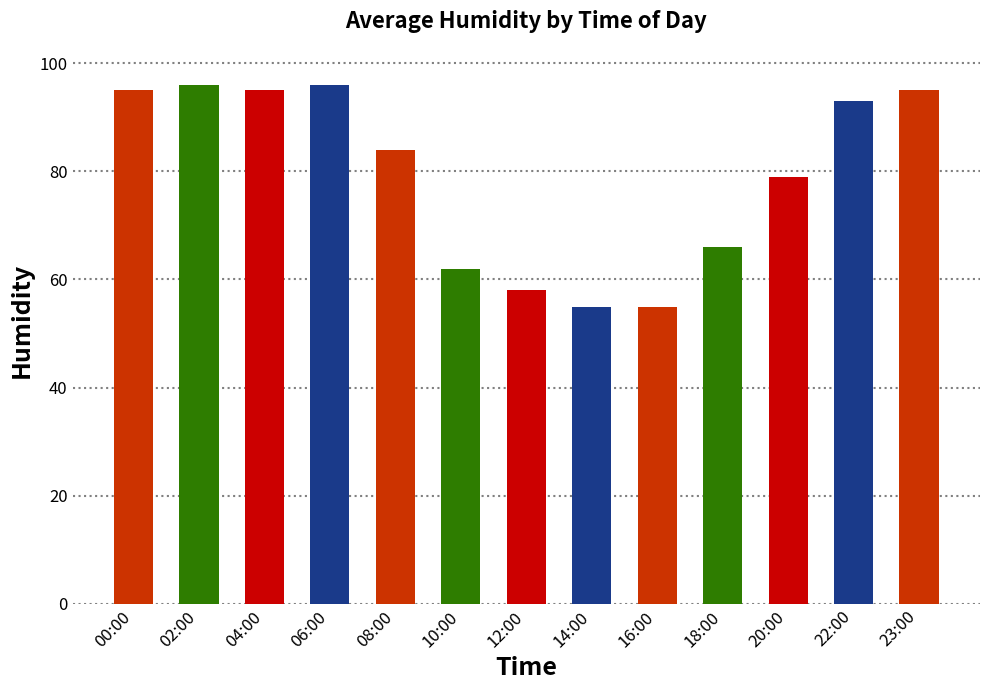

Reading left to right, what are all the values shown in this chart?

00:00=95	02:00=96	04:00=95	06:00=96	08:00=84	10:00=62	12:00=58	14:00=55	16:00=55	18:00=66	20:00=79	22:00=93	23:00=95